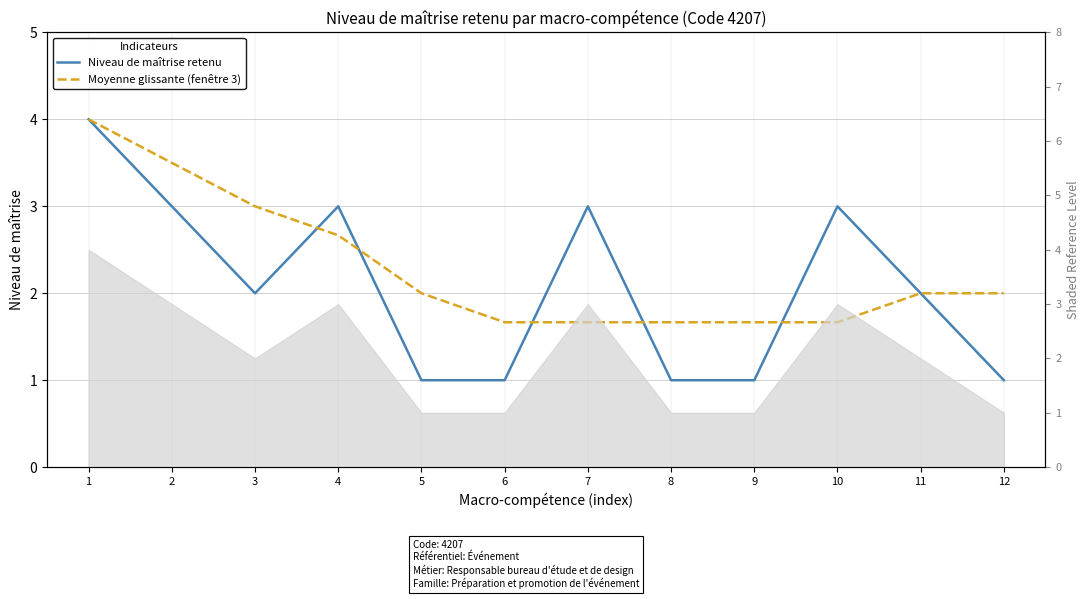

Between 3 and 9, which series saw the biggest shift?

Moyenne glissante (fenêtre 3)